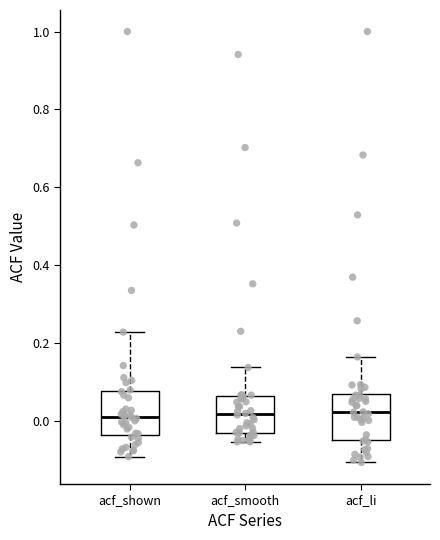

Reading left to right, transcribe this box plot: for each box, give where its median line is, the range the box spans, and where its two whiskers end, as read against the y-axis. The values are not printed on the chart, so give them approximately, as read against the axis.

acf_shown: median 0.02, box -0.04 to 0.08, whiskers -0.10 to 0.22
acf_smooth: median 0.02, box -0.04 to 0.06, whiskers -0.06 to 0.14
acf_li: median 0.02, box -0.04 to 0.08, whiskers -0.10 to 0.16